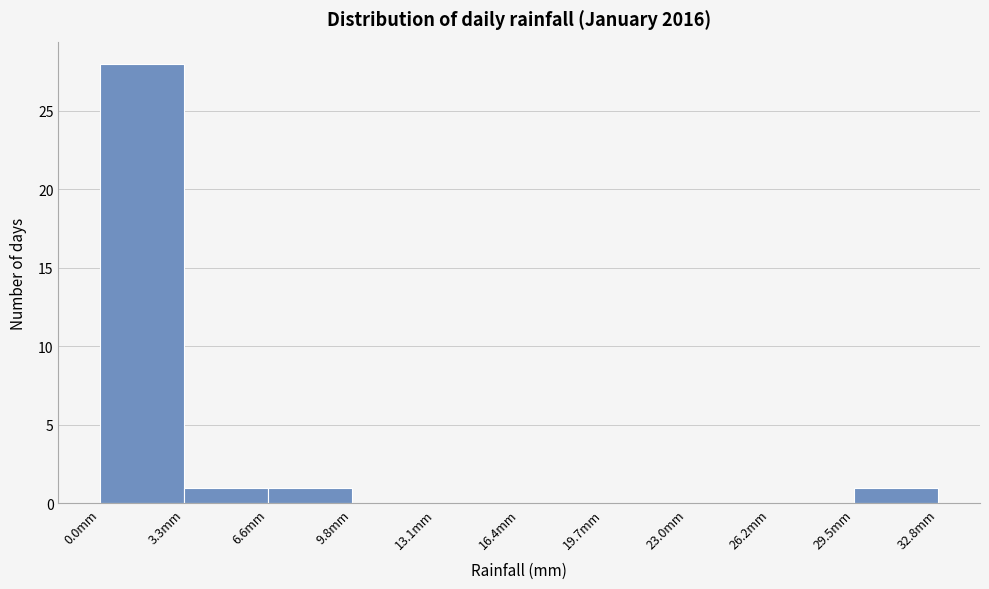

Over which range of the x-axis is the bar tallest?

0.0 to 3.5